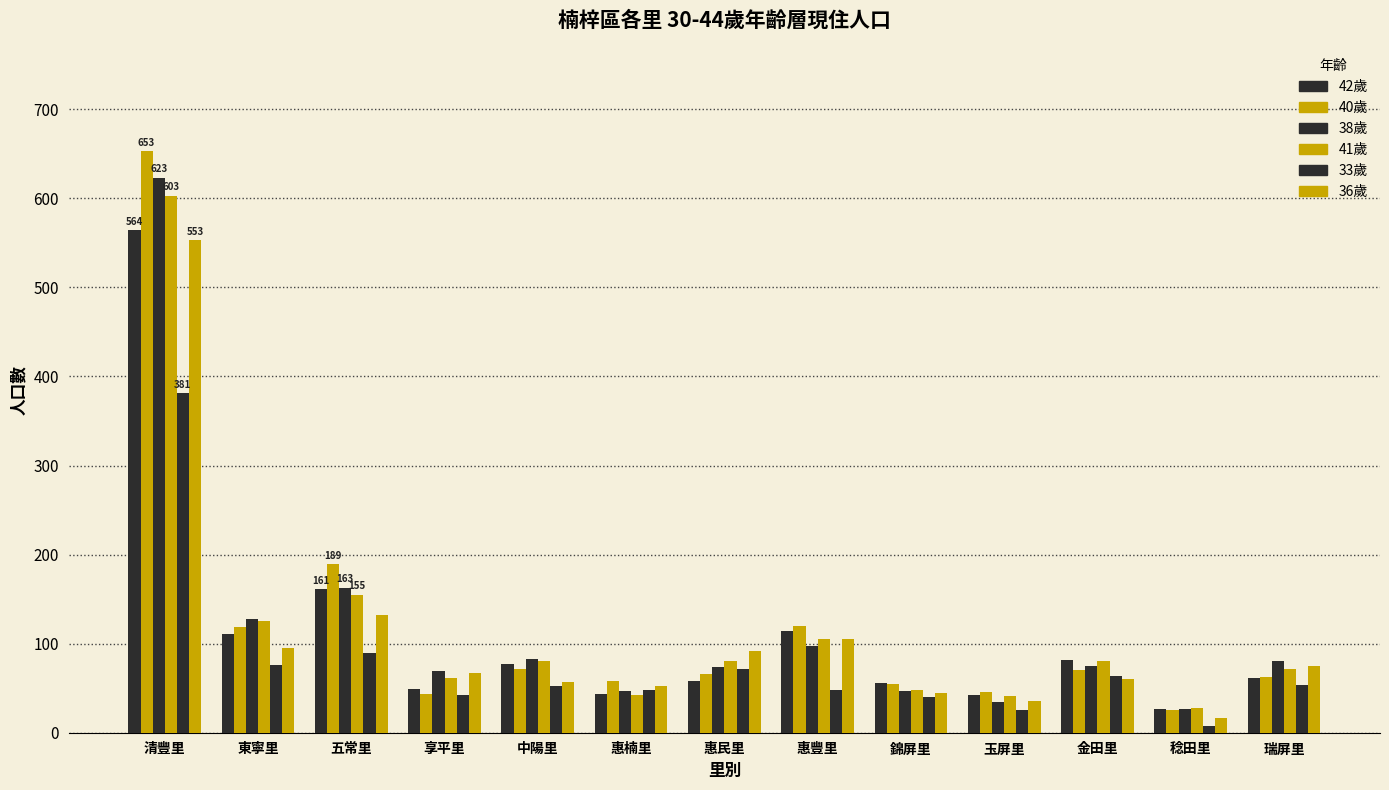

What is the difference between the highest and lowest values at 惠豐里?

72